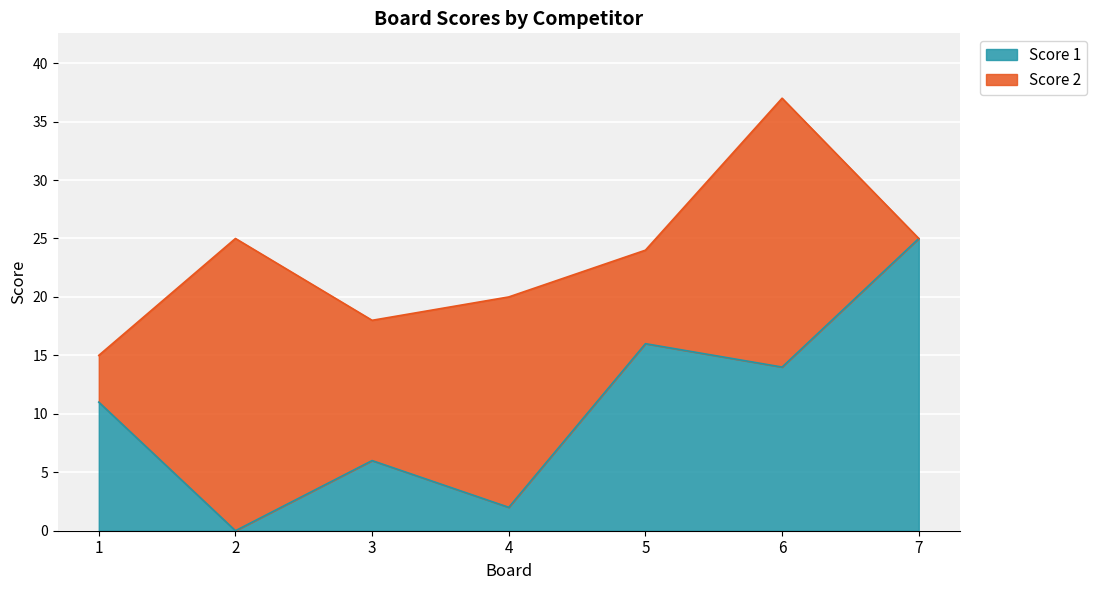

Which has a higher value, 4 or 2?

4